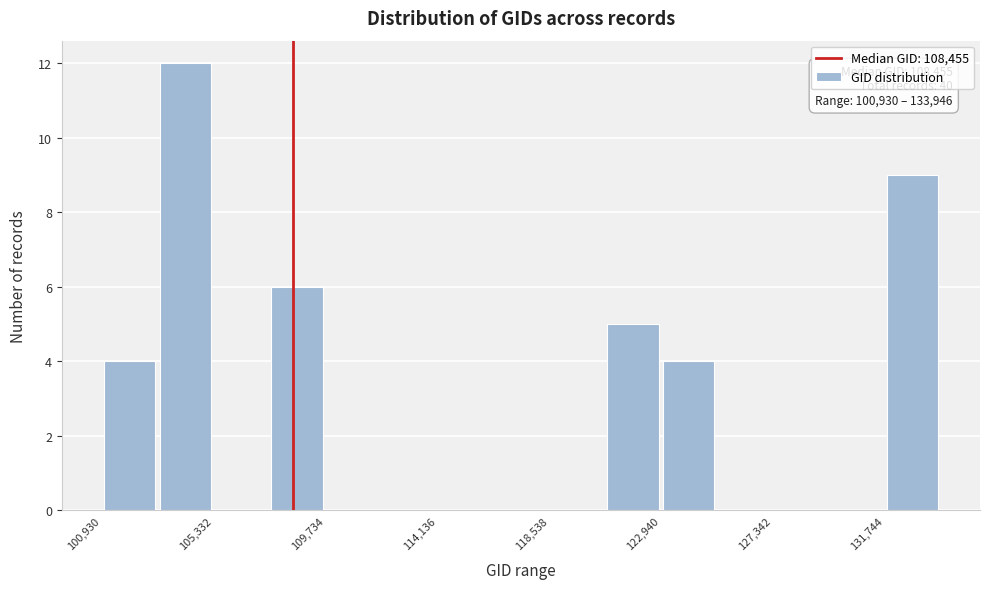

Which range on the x-axis has the tallest bar?

103000 to 105500